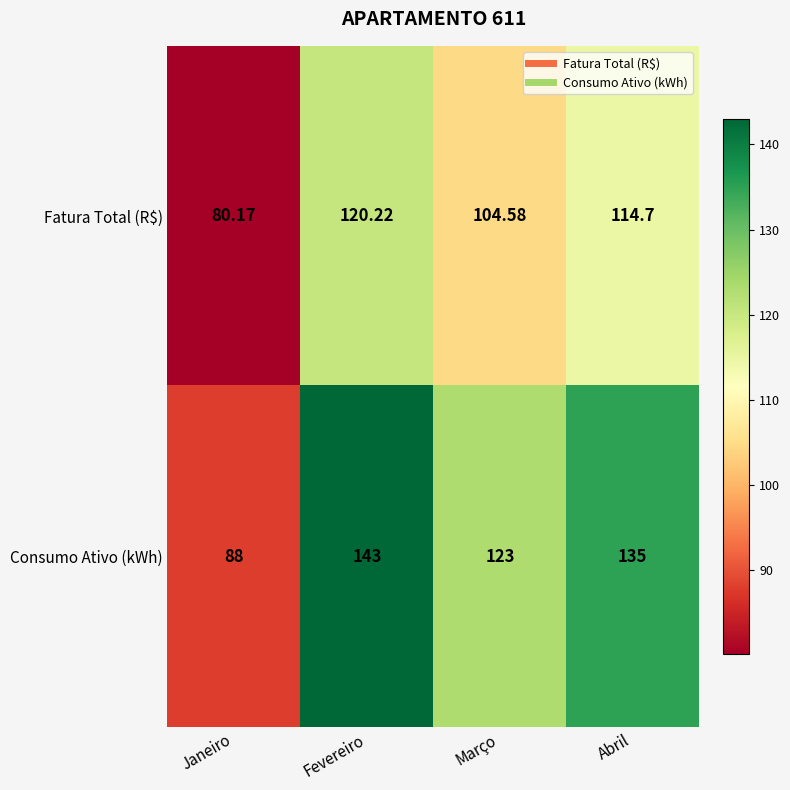

At which label does Fatura Total (R$) first exceed 114?

Fevereiro